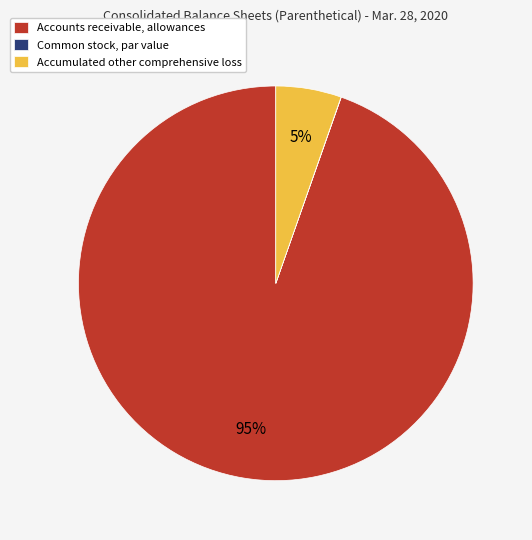

Which has a higher value, Accumulated other comprehensive loss or Accounts receivable, allowances?

Accounts receivable, allowances